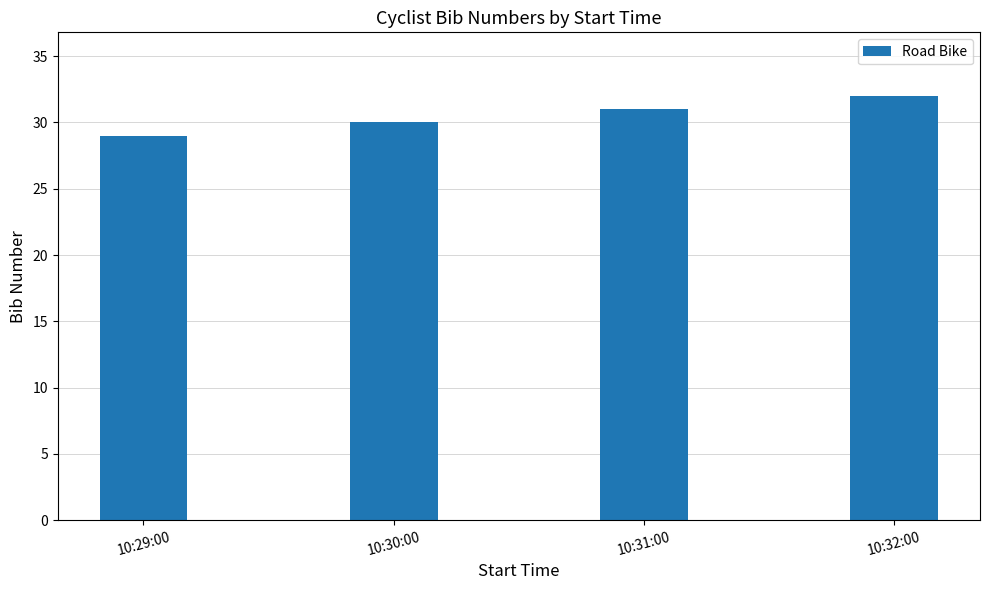

Rank the categories by value from highest to lowest.

10:32:00, 10:31:00, 10:30:00, 10:29:00